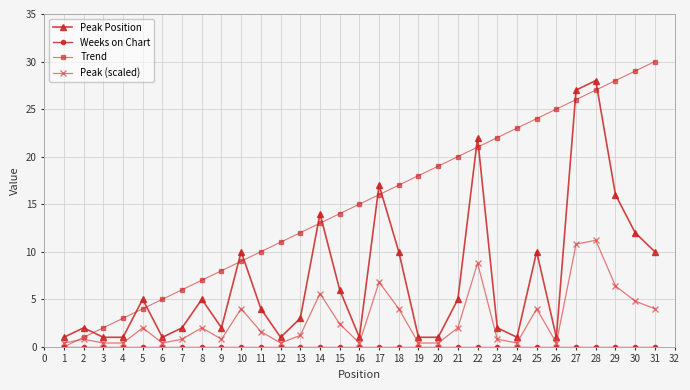

How many times do Peak Position and Trend cross each other?

13